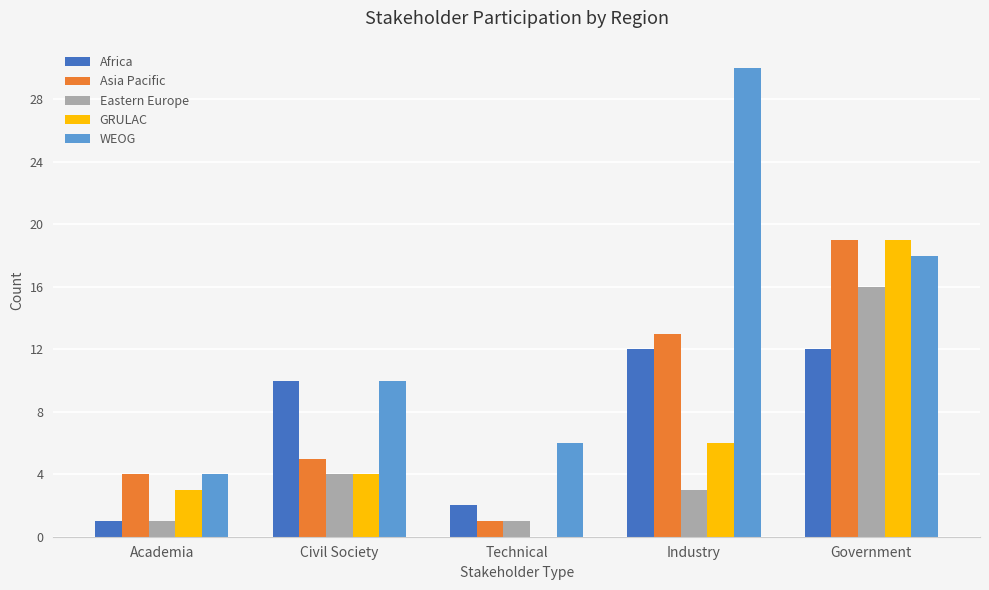

At which category is the sum across all series the highest?

Government